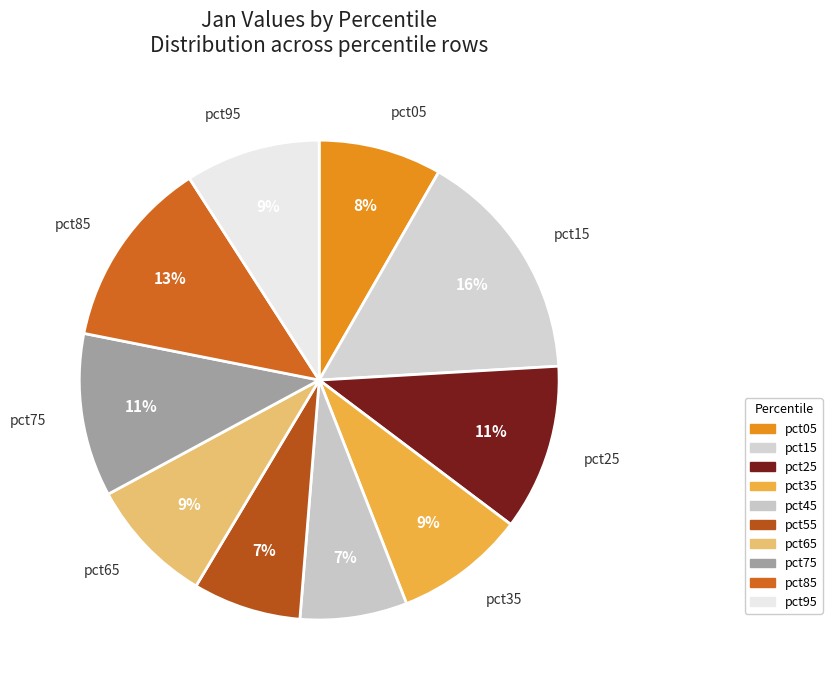

True or false: pct75 accounts for 25% of the total.

False